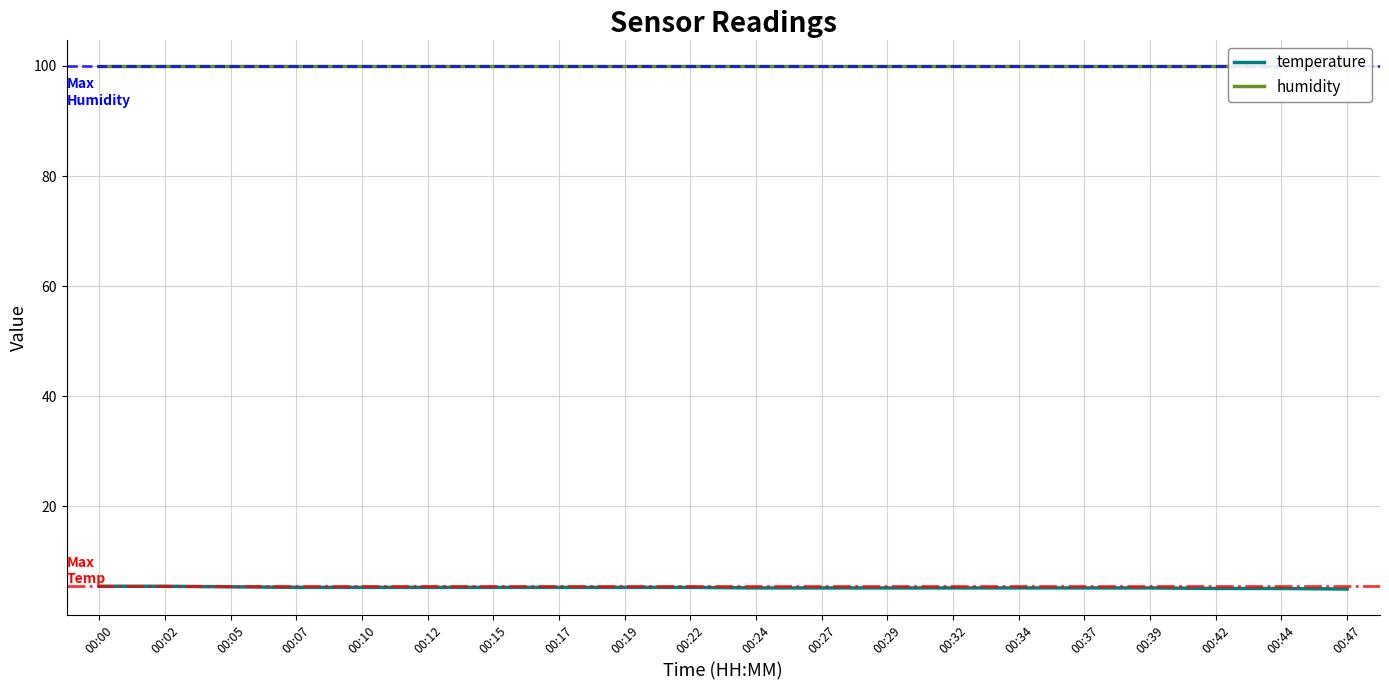

True or false: temperature has a value of 5.2 at 00:29.

True